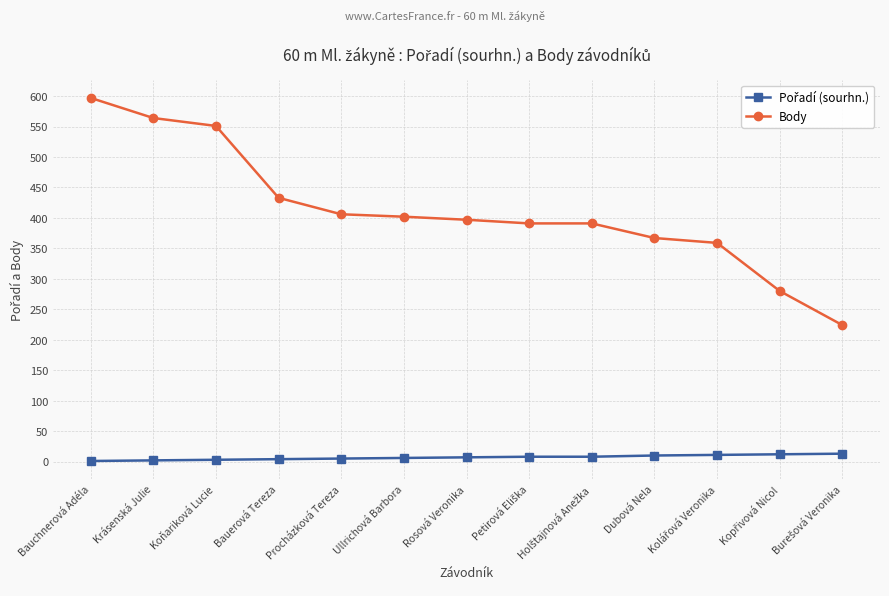

What is the label of the 9th point from the right?

Procházková Tereza